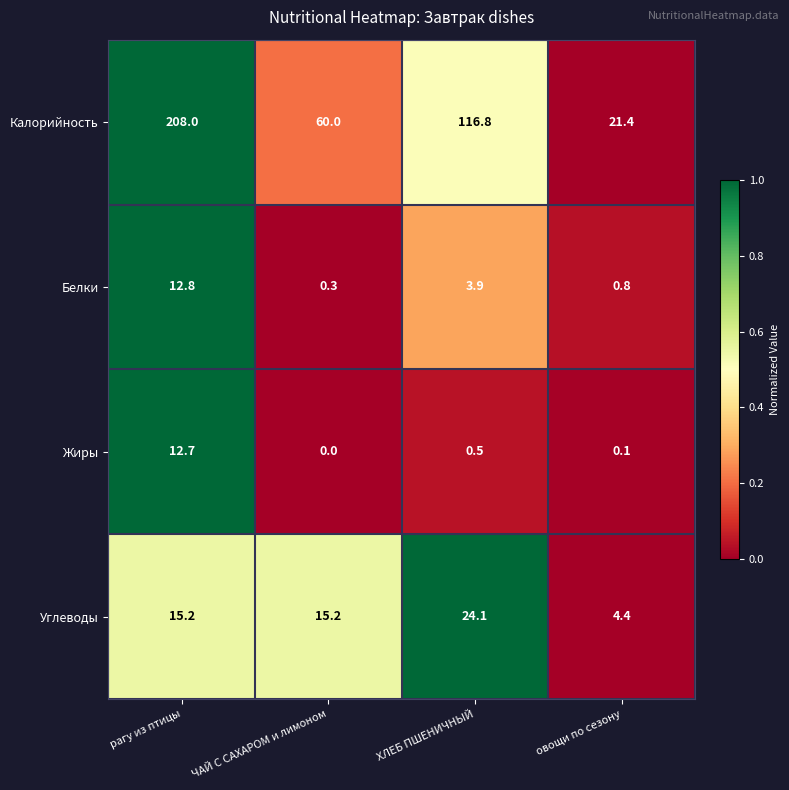

What is the maximum value shown in the chart?

208.0